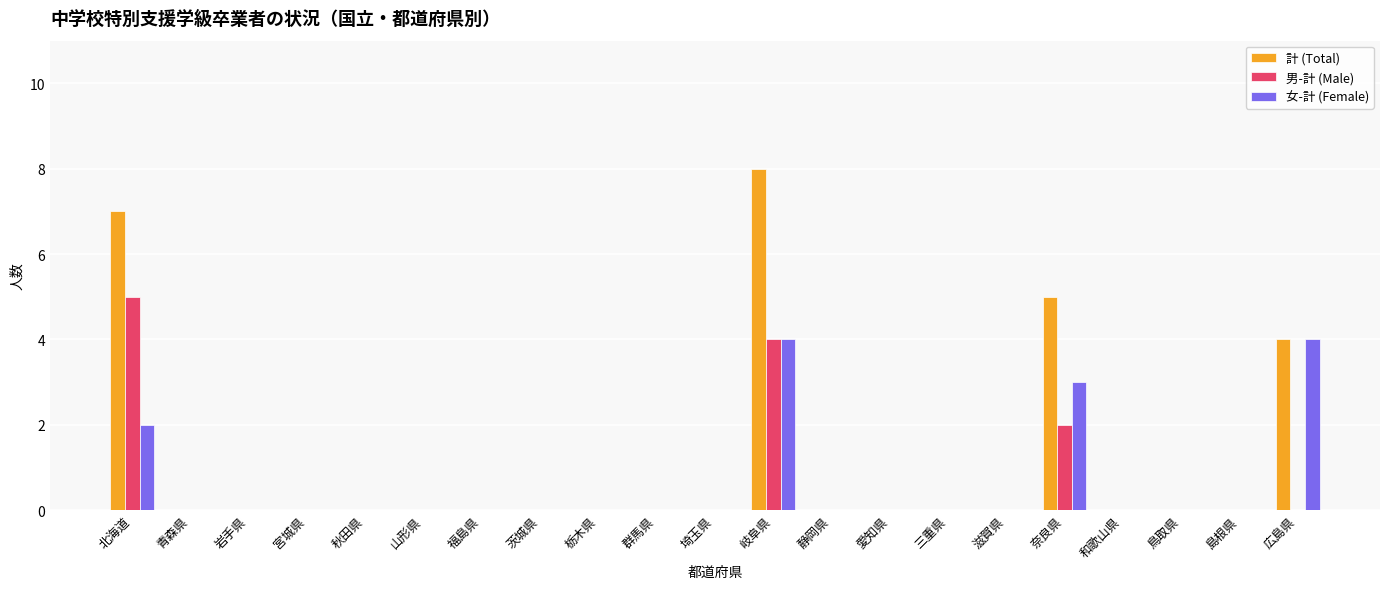

Reading right to left, extract all data points from this chart.

計 (Total): 4	0	0	0	5	0	0	0	0	8	0	0	0	0	0	0	0	0	0	0	7
男-計 (Male): 0	0	0	0	2	0	0	0	0	4	0	0	0	0	0	0	0	0	0	0	5
女-計 (Female): 4	0	0	0	3	0	0	0	0	4	0	0	0	0	0	0	0	0	0	0	2